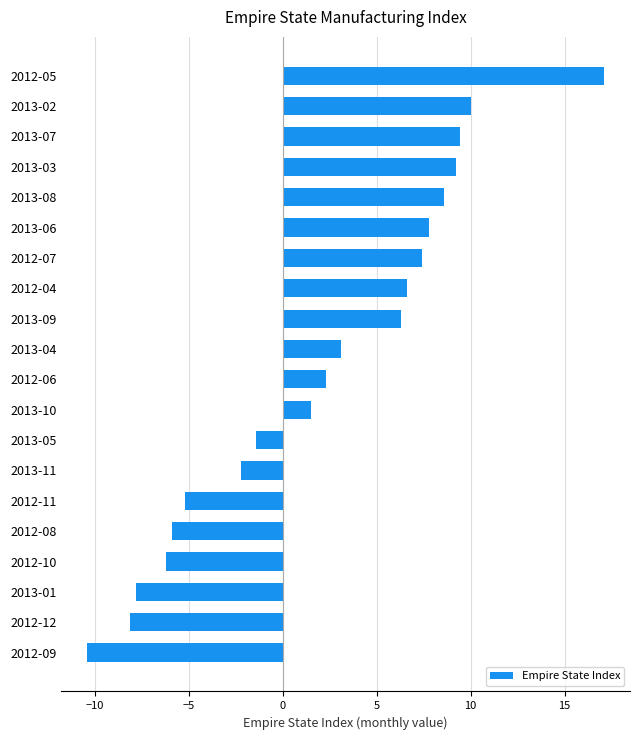

What is the maximum value shown in the chart?

17.1